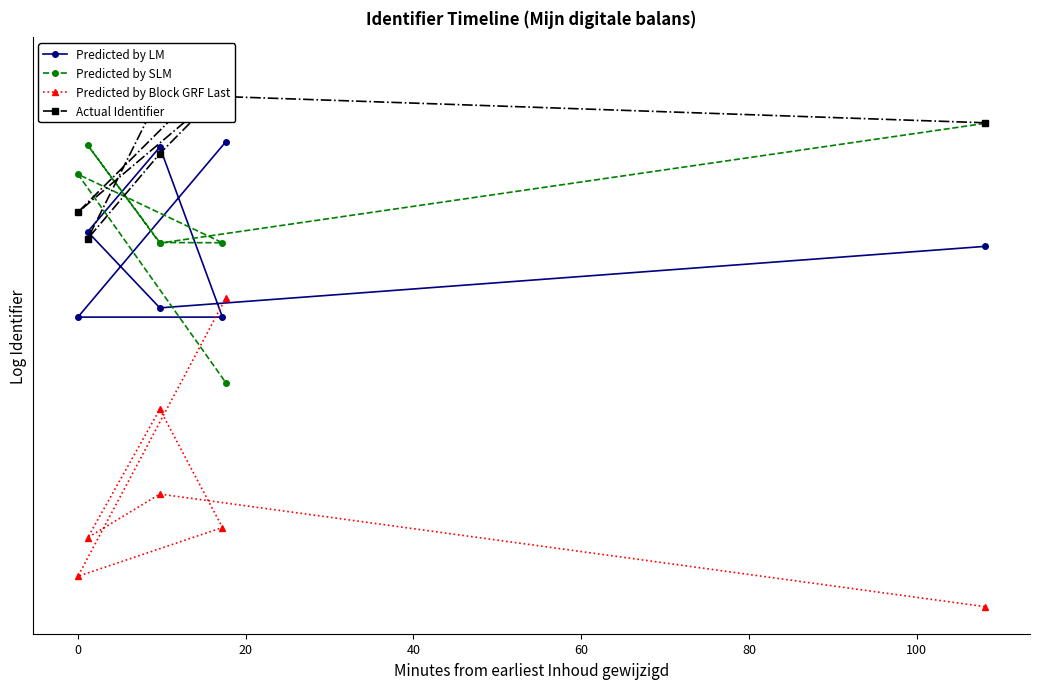

True or false: Predicted by Block GRF Last and Actual Identifier cross at least once.

False